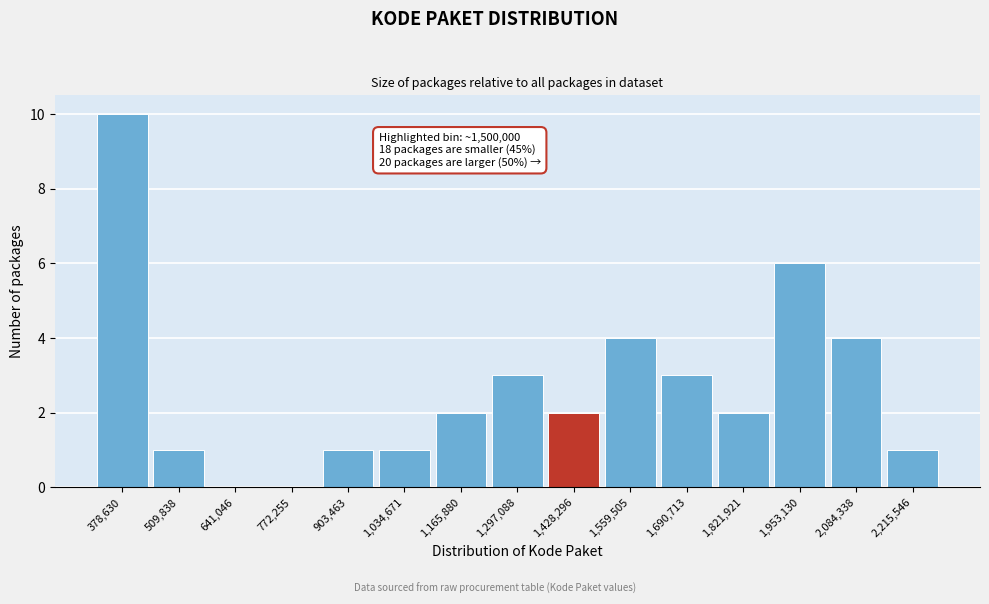

Reading left to right, extract all data points from this chart.

378,630=10	509,838=1	641,046=0	772,255=0	903,463=1	1,034,671=1	1,165,880=2	1,297,088=3	1,428,296=2	1,559,505=4	1,690,713=3	1,821,921=2	1,953,130=6	2,084,338=4	2,215,546=1